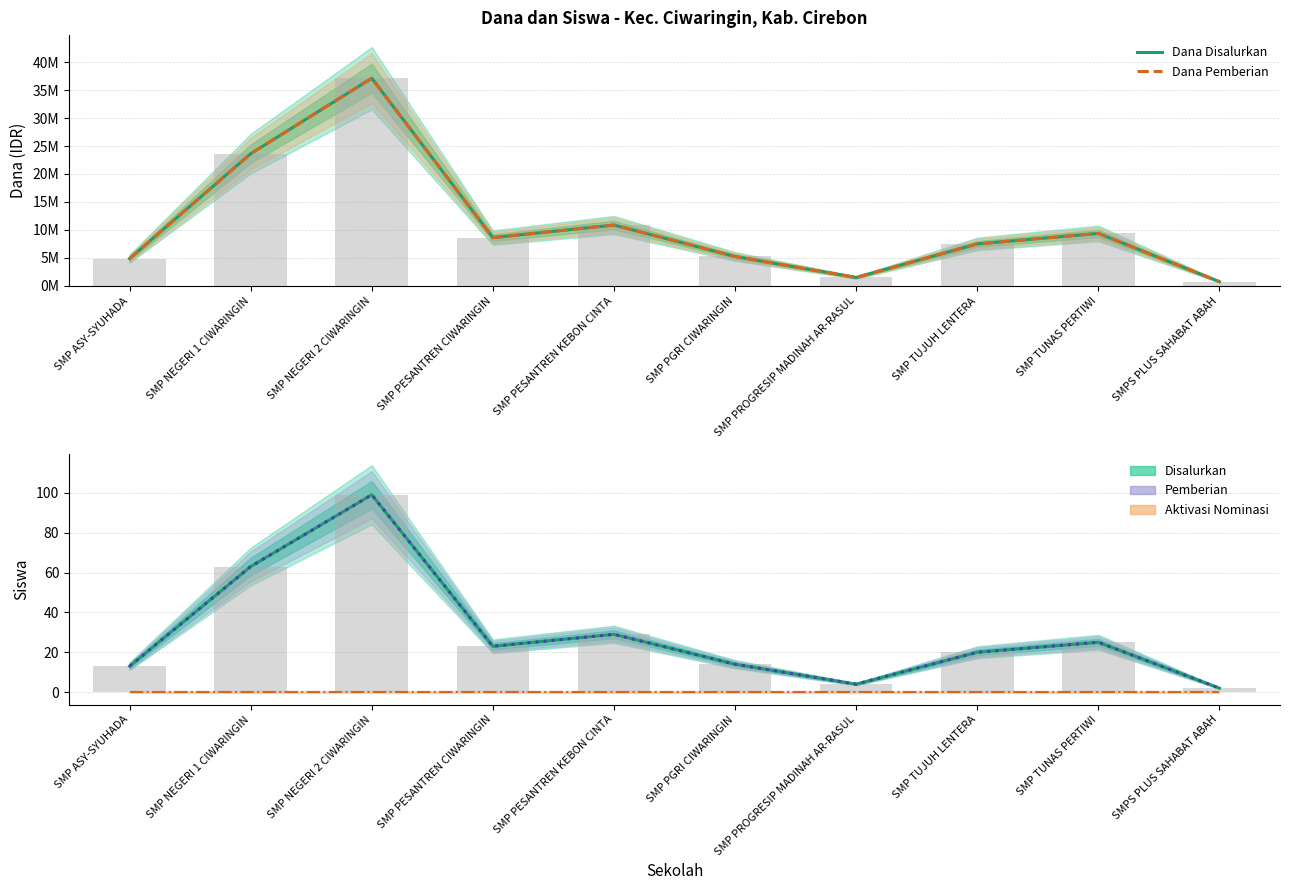

What is the lowest value of the Siswa Pemberian series?

2